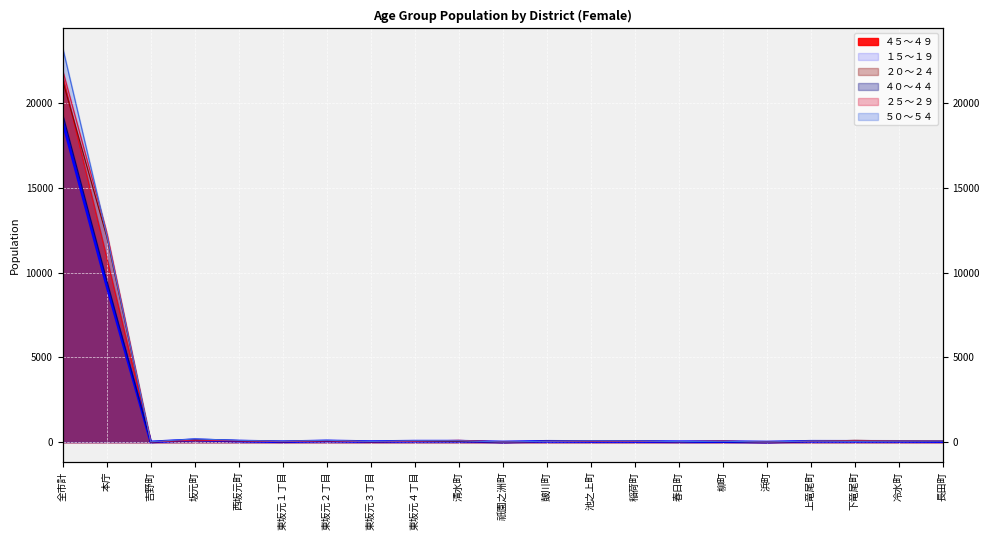

What are all the series names shown in the legend?

４５～４９, １５～１９, ２０～２４, ４０～４４, ２５～２９, ５０～５４